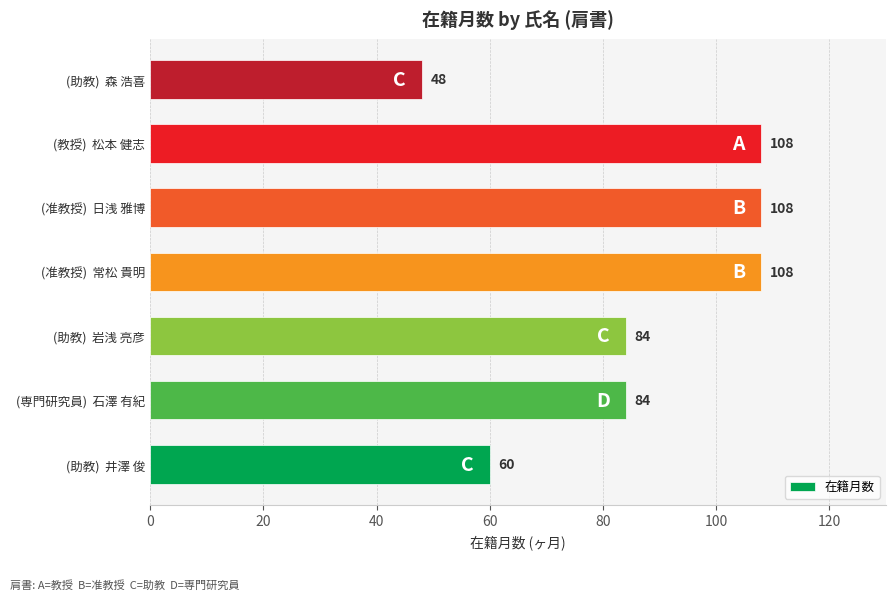

What is the ratio of the value at (助教)  森 浩喜 to the value at (助教)  岩浅 亮彦?

0.6